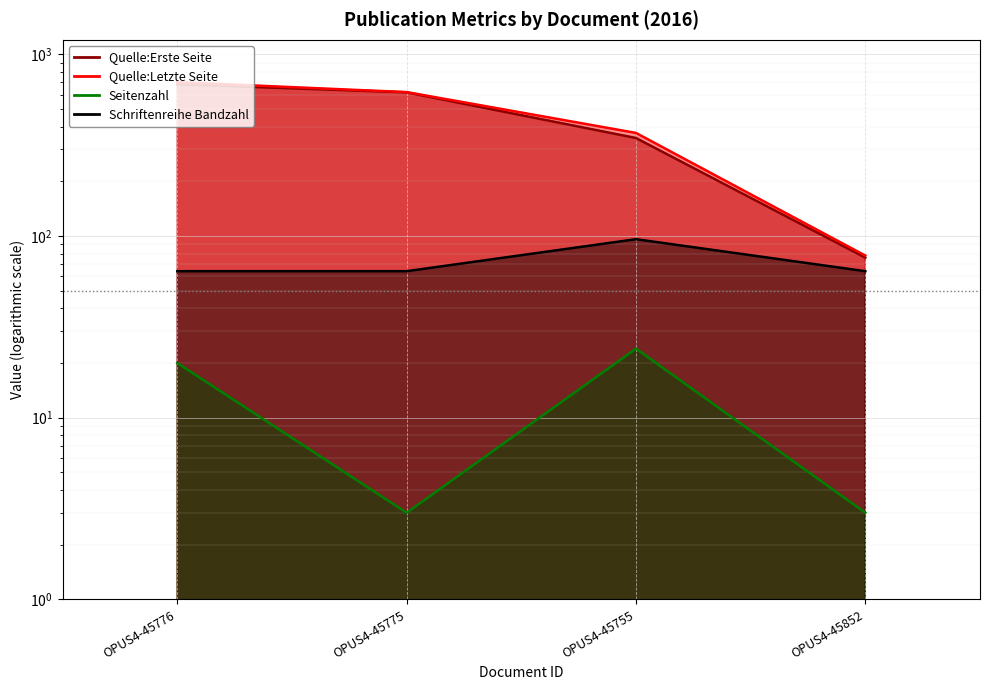

What is the spread (max minus min) of values at OPUS4-45755?

345